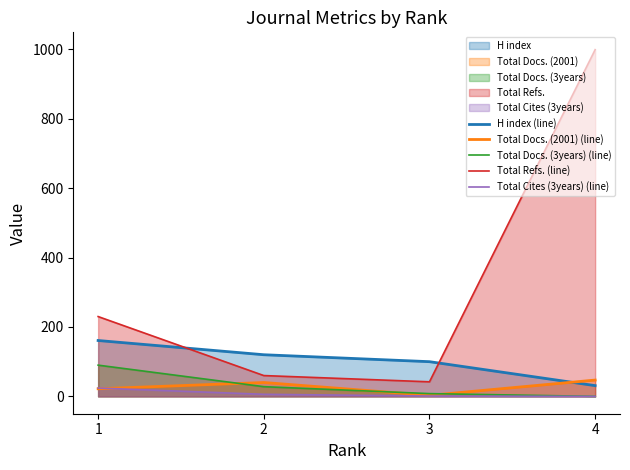

What is the approximate value of Total Refs. (line) at 2, to the nearest 10?

60